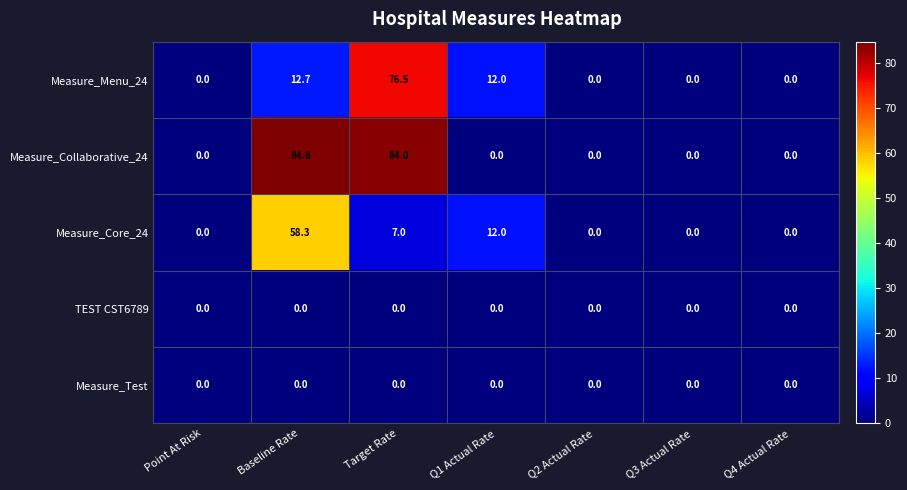

The value of Measure_Menu_24 at Target Rate is 111.5. True or false?

False